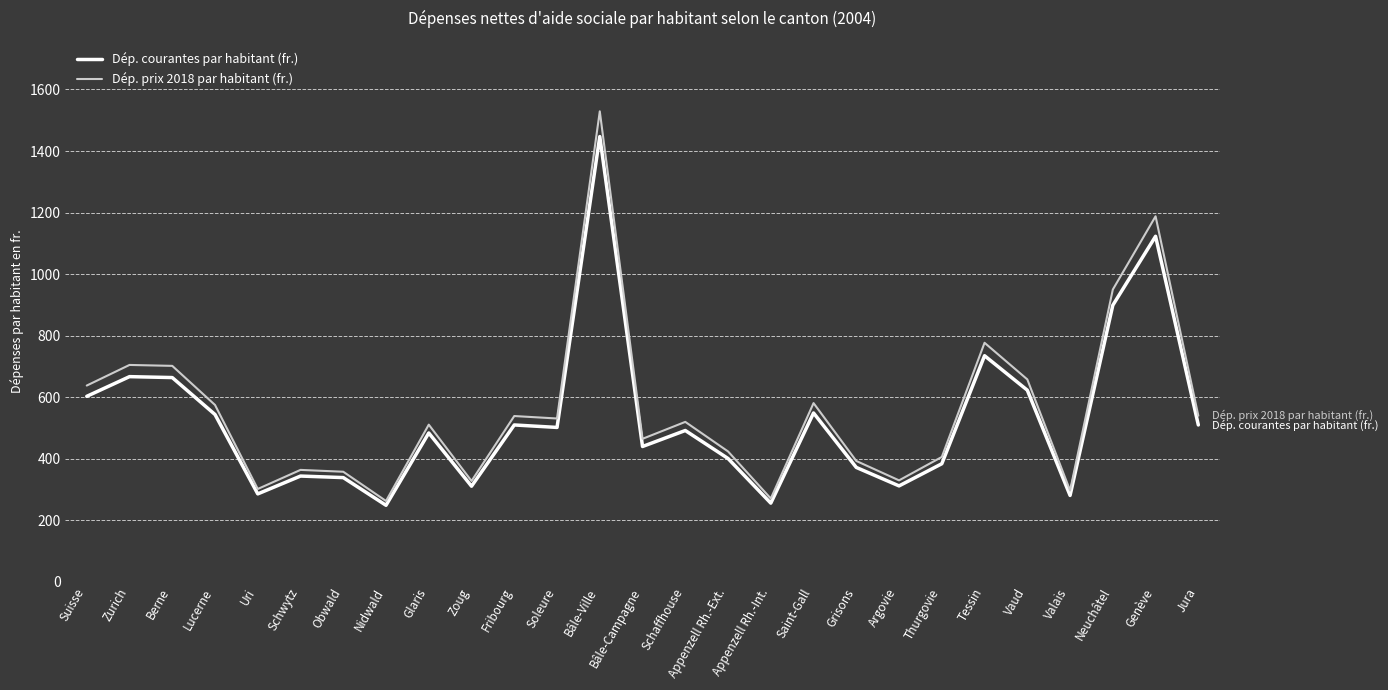

True or false: Dép. prix 2018 par habitant (fr.) has a value of 299 at Fribourg.

False